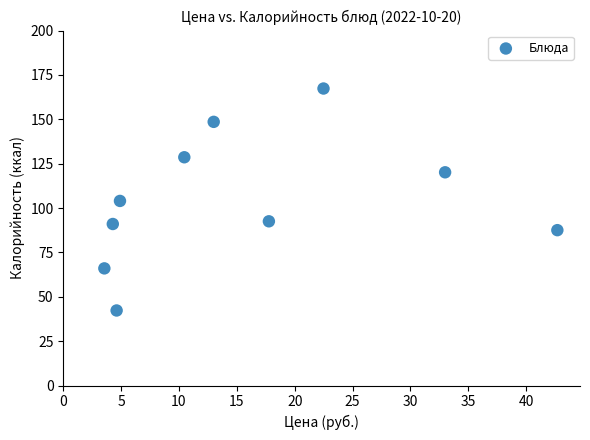

What is the average X value?

15.7